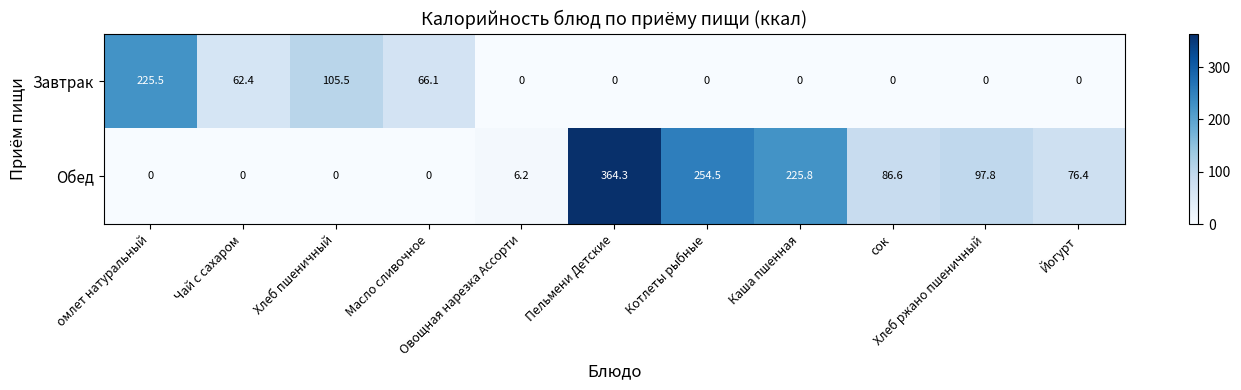

What is the difference between the second highest and minimum values in the Обед series?

254.5